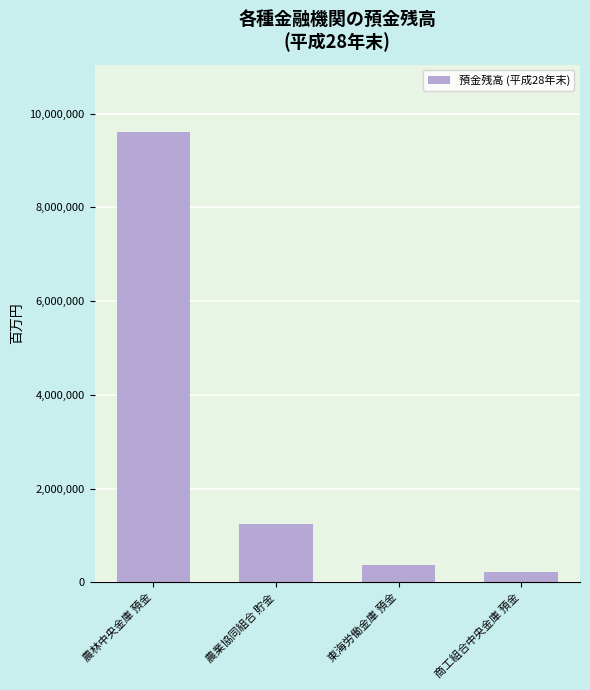

Does the chart contain any negative values?

No